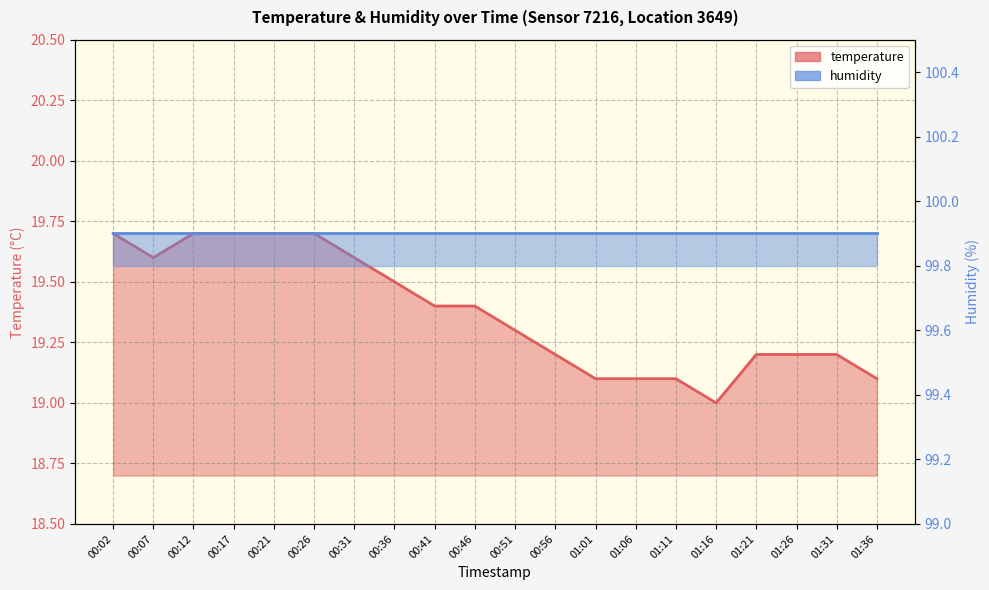

True or false: temperature and humidity cross at least once.

False